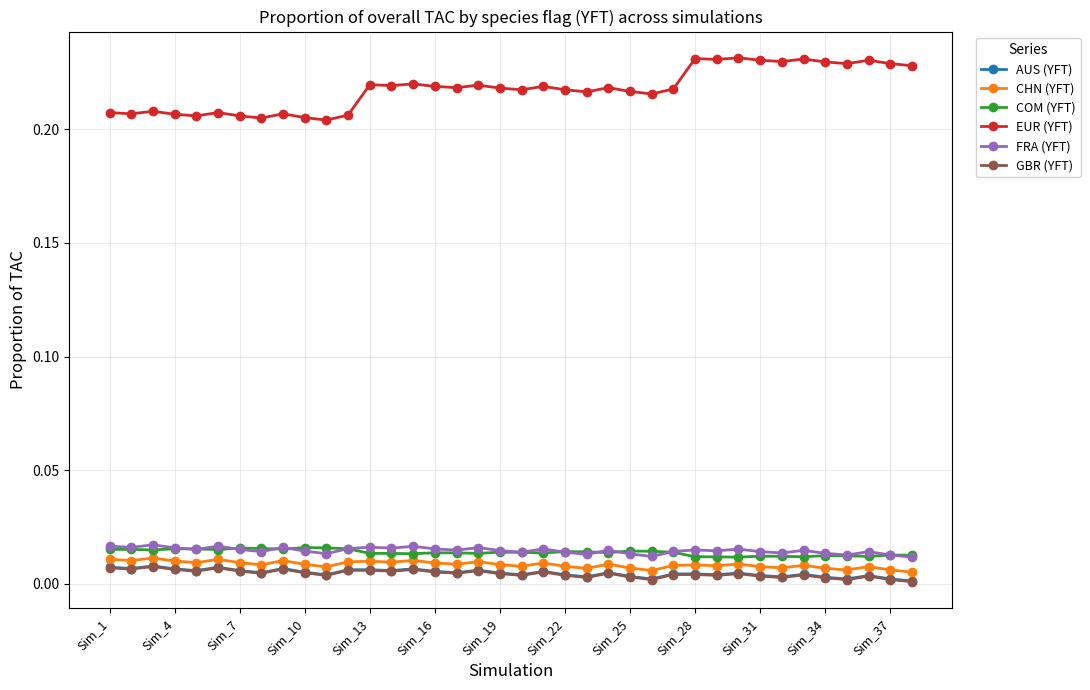

In GBR (YFT), how many points are higher than both neighbors (excluding endpoints)?

12